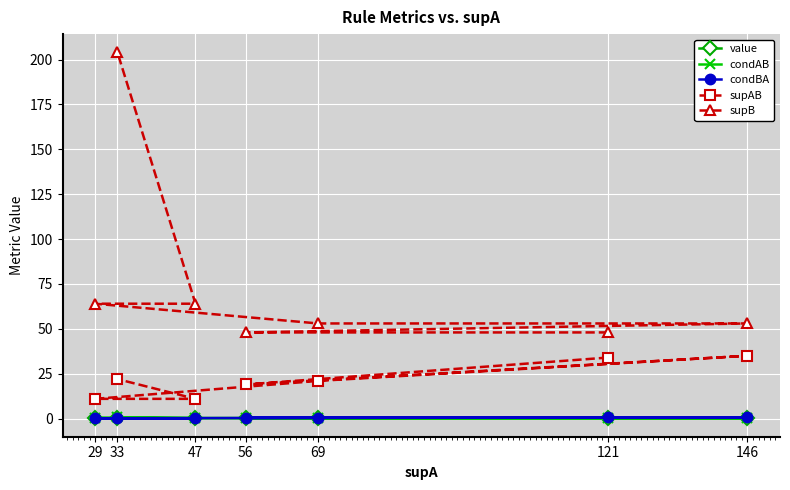

What is the difference between the maximum and minimum values in the value series?

0.1